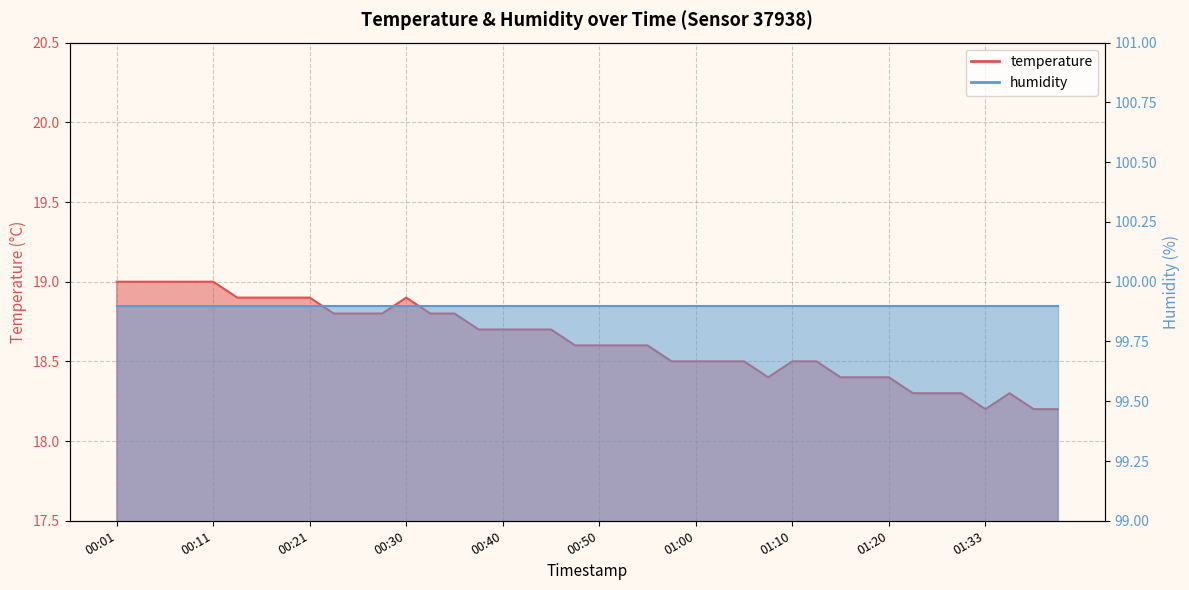

What is the sum of all values?

745.1